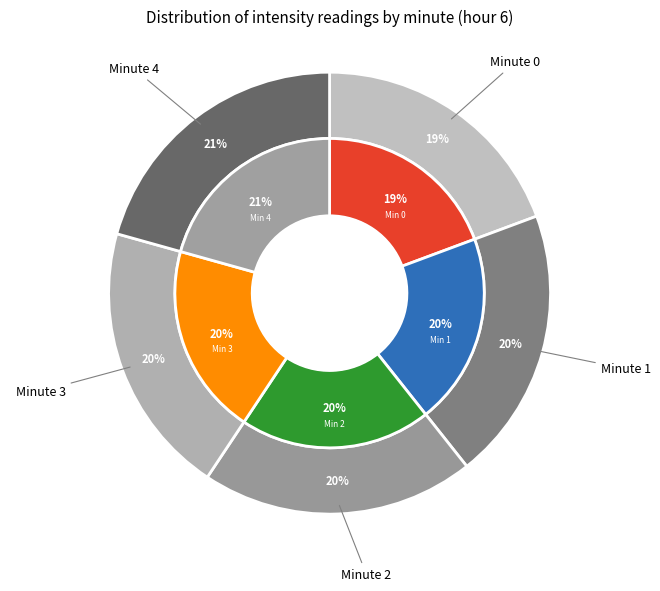

Which category has the biggest portion of the pie?

Minute 4